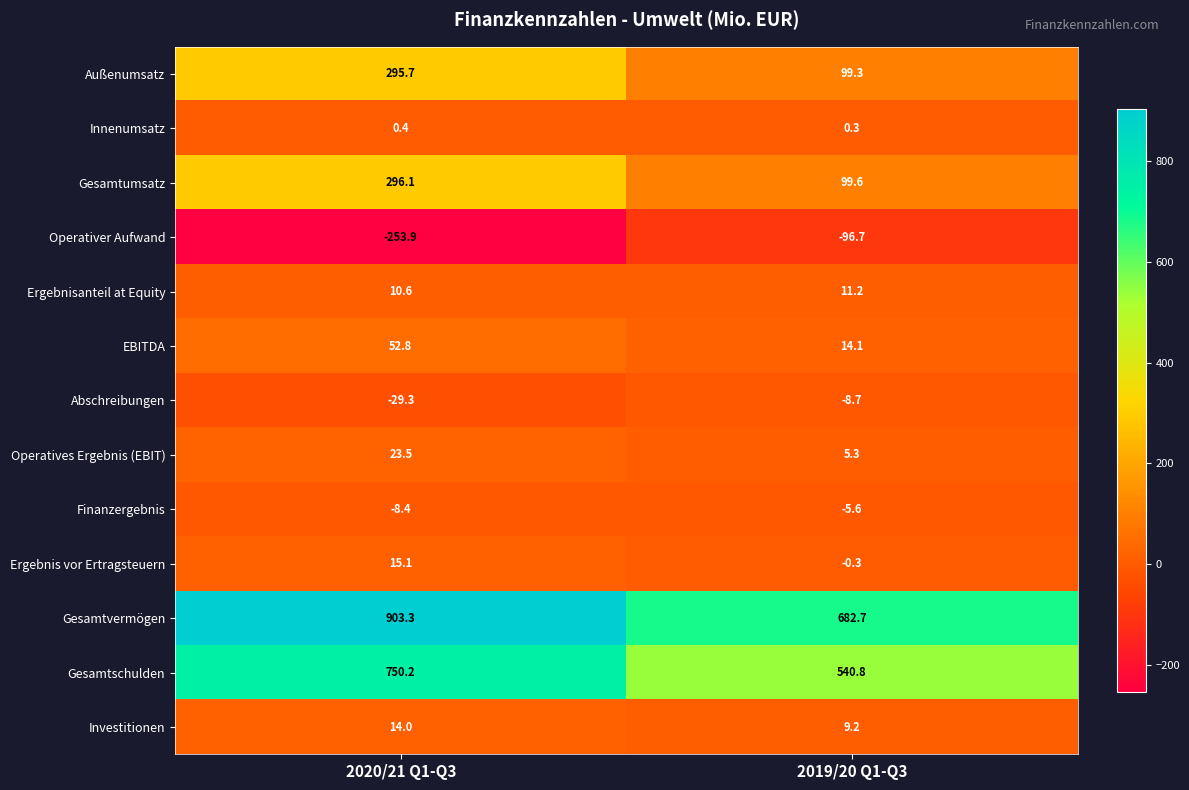

Between 2020/21 Q1-Q3 and 2019/20 Q1-Q3, which series saw the biggest shift?

Gesamtvermögen